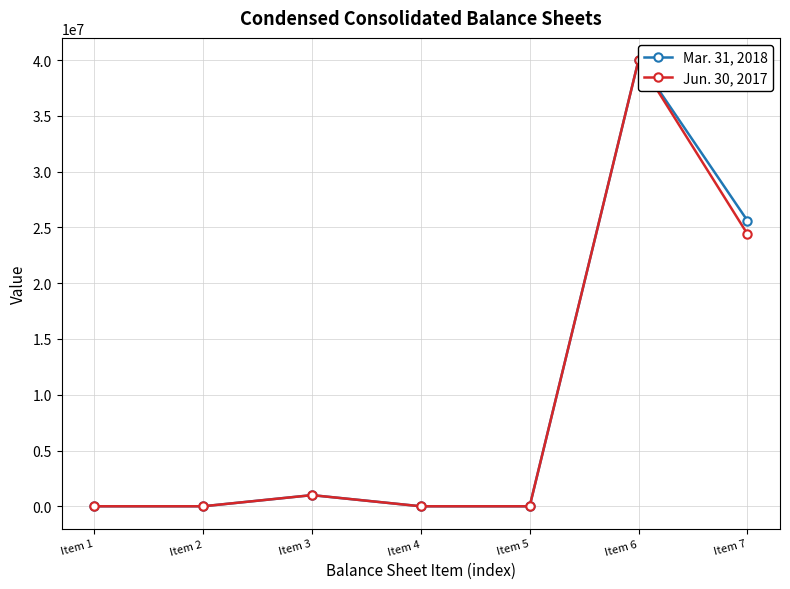

Where is Jun. 30, 2017 nearest to the value 20000000?

Item 7